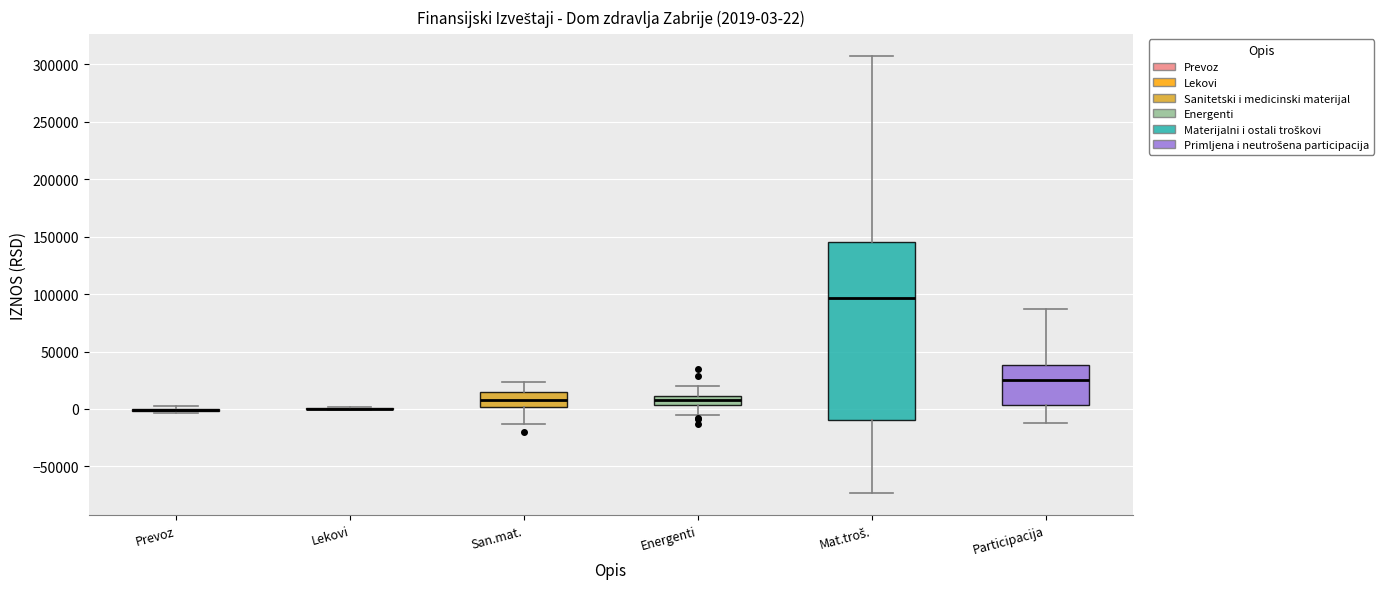

Which box is the tallest, from its lower edge to its upper edge?

Mat.troš.